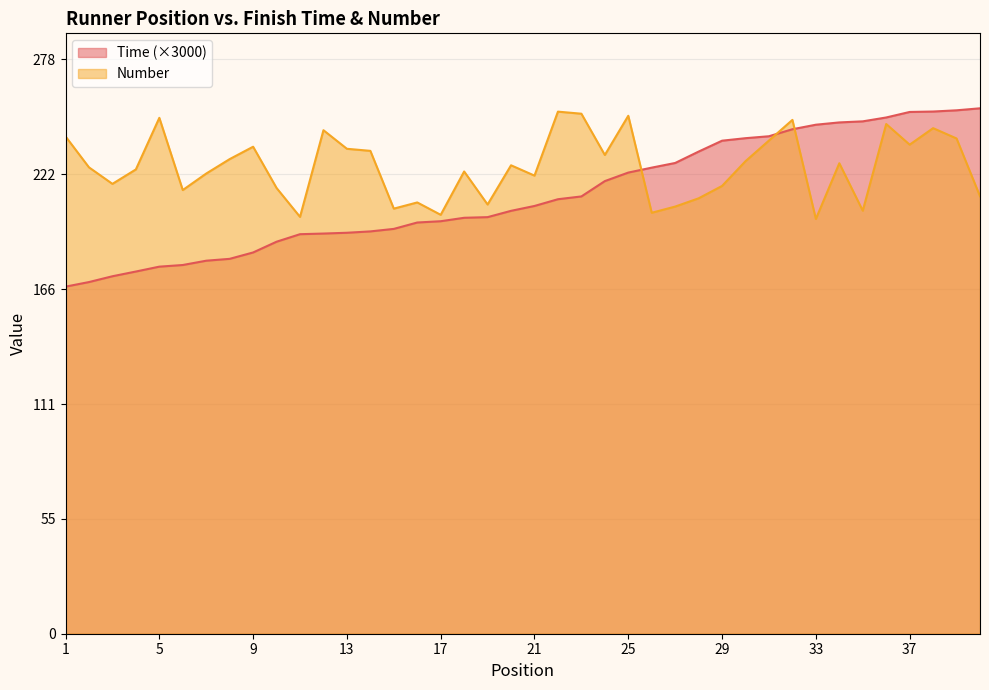

Where does the Time series first go above 207?

21